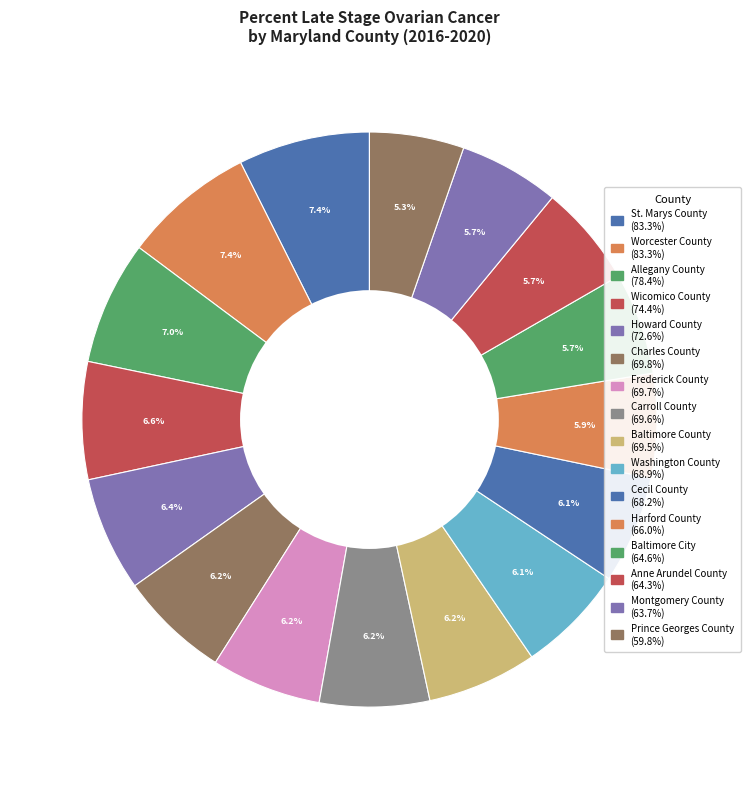

Does Montgomery County represent more than half of the total?

No